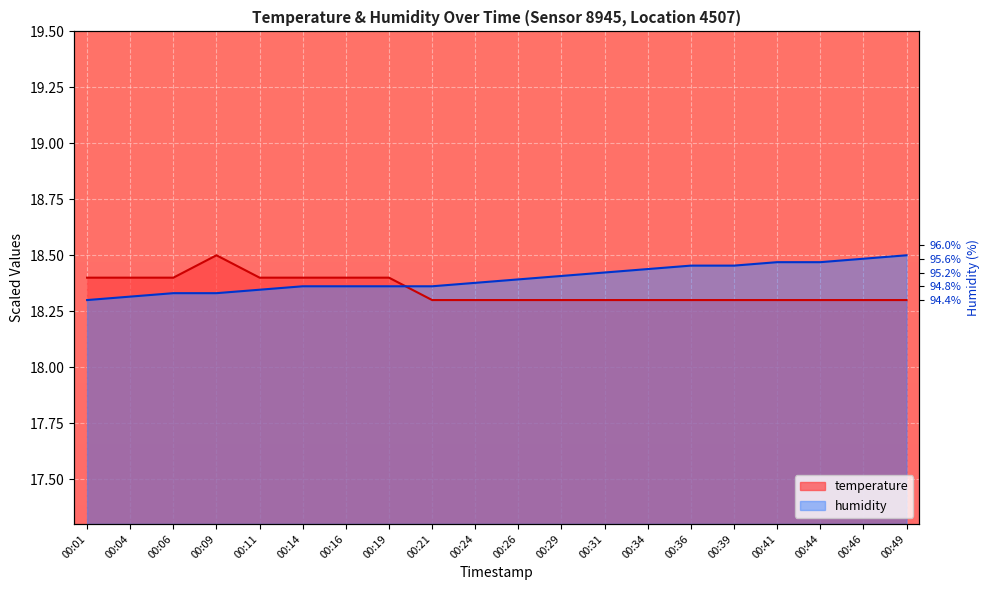

Reading left to right, what are all the values shown in this chart?

temperature: 00:01=18.4	00:04=18.4	00:06=18.4	00:09=18.5	00:11=18.4	00:14=18.4	00:16=18.4	00:19=18.4	00:21=18.3	00:24=18.3	00:26=18.3	00:29=18.3	00:31=18.3	00:34=18.3	00:36=18.3	00:39=18.3	00:41=18.3	00:44=18.3	00:46=18.3	00:49=18.3
humidity: 00:01=18.3	00:04=18.3	00:06=18.3	00:09=18.3	00:11=18.3	00:14=18.4	00:16=18.4	00:19=18.4	00:21=18.4	00:24=18.4	00:26=18.4	00:29=18.4	00:31=18.4	00:34=18.4	00:36=18.5	00:39=18.5	00:41=18.5	00:44=18.5	00:46=18.5	00:49=18.5